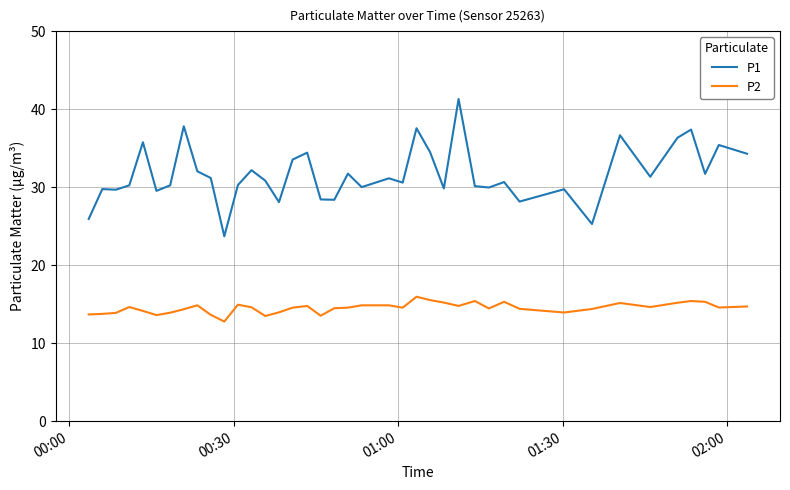

True or false: P2 and P1 intersect in this chart.

False